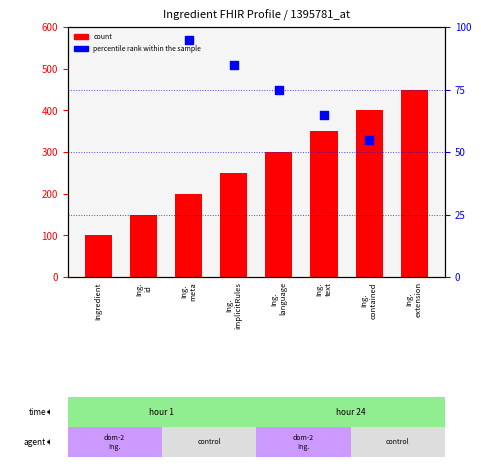

Which series has the largest total across all categories?

count